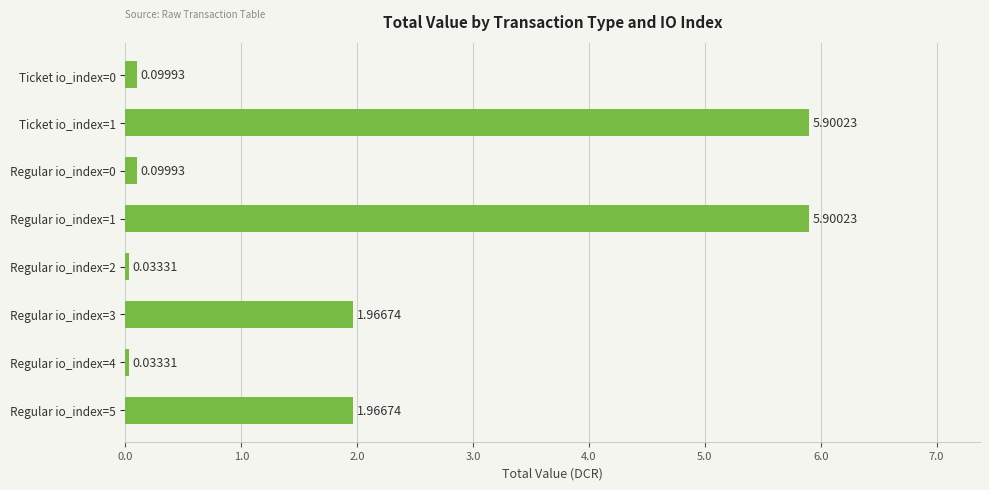

What is the sum of the values at Regular io_index=5 and Regular io_index=0?

2.1